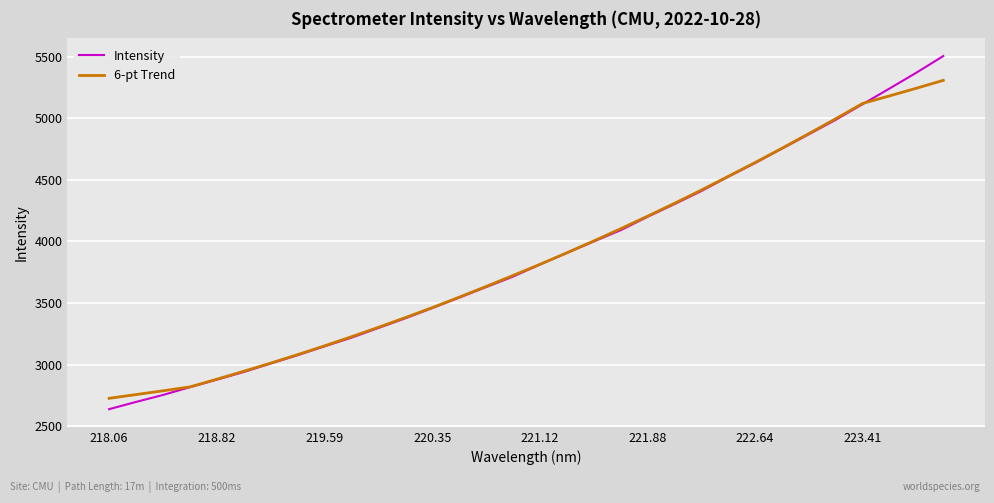

What is the minimum value for 6-pt Trend?

2726.7